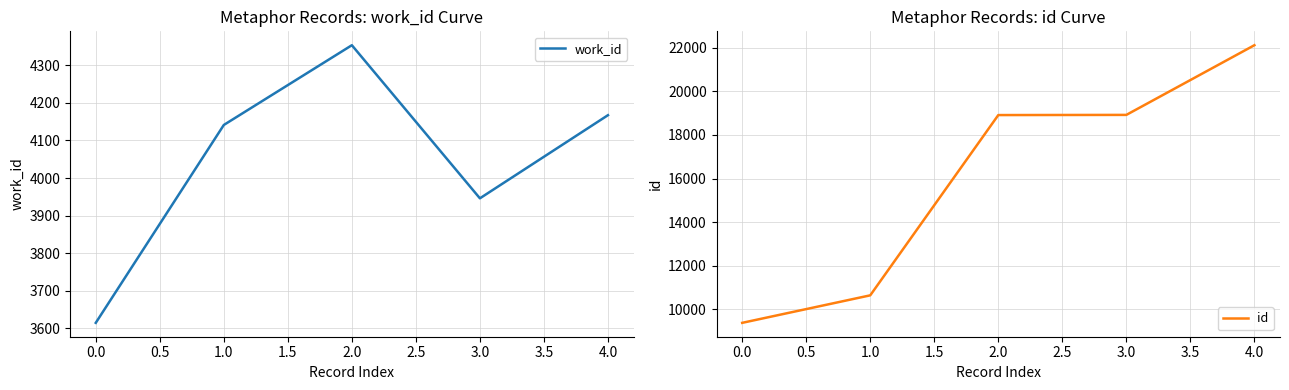

What is the sum of all id values?

79962